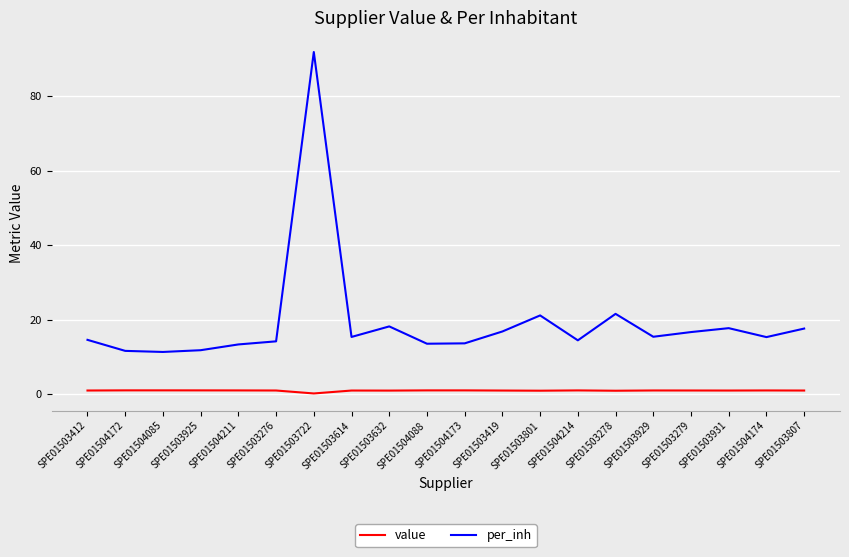

What is the difference between the per_inh values at SPE01503412 and SPE01503807?

3.0